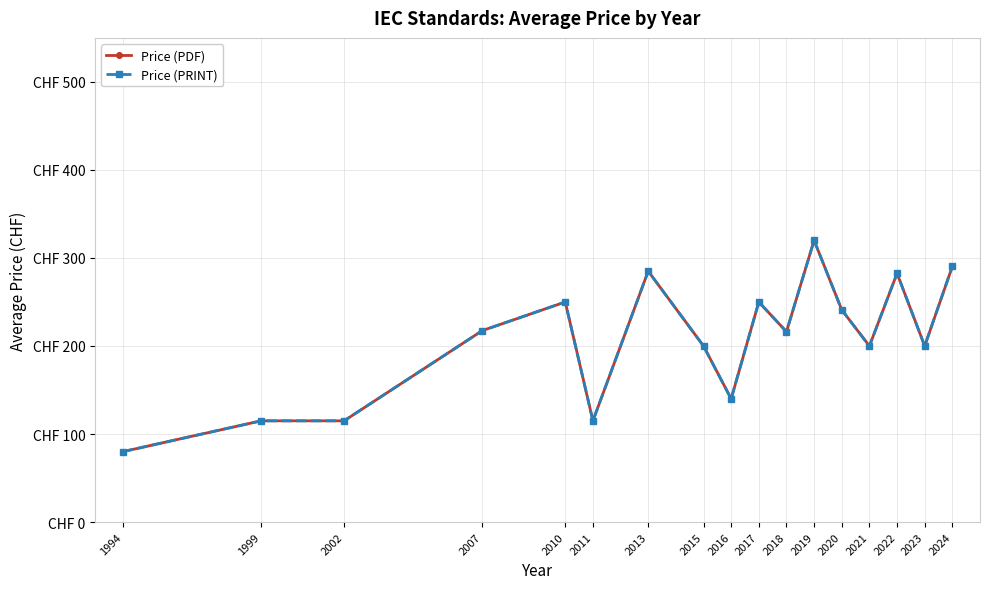

What is the value of the Price (PRINT) point at the 3rd from the left?

115.0